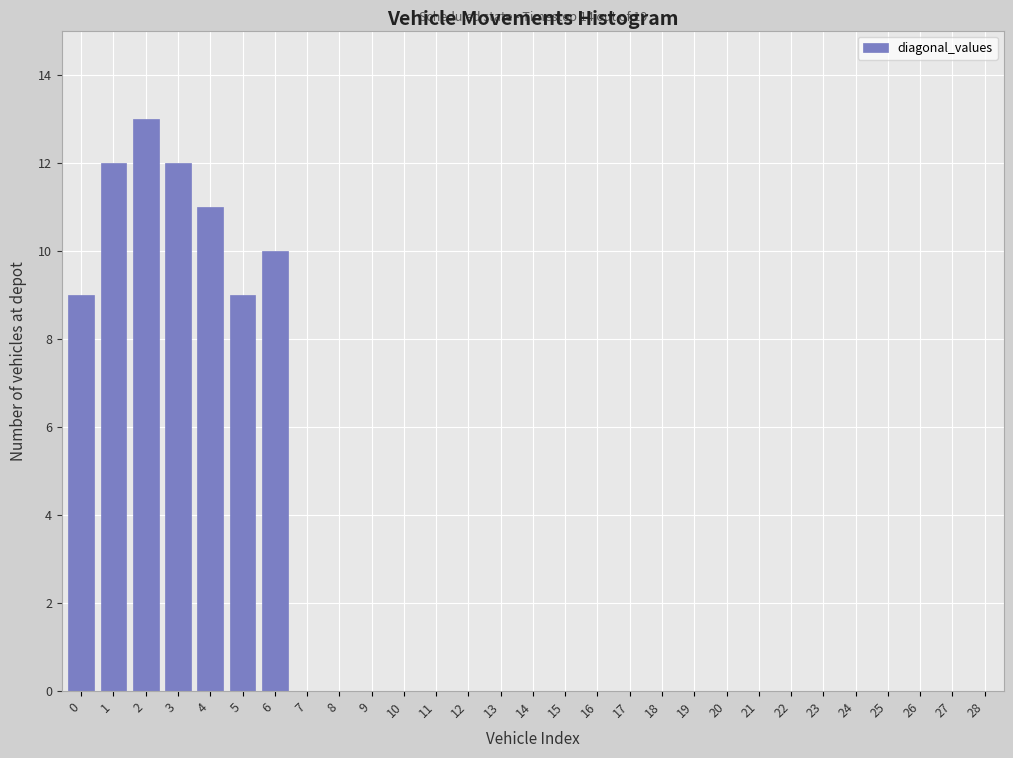

Reading left to right, transcribe all the data shown in this chart.

0=9	1=12	2=13	3=12	4=11	5=9	6=10	7=0	8=0	9=0	10=0	11=0	12=0	13=0	14=0	15=0	16=0	17=0	18=0	19=0	20=0	21=0	22=0	23=0	24=0	25=0	26=0	27=0	28=0